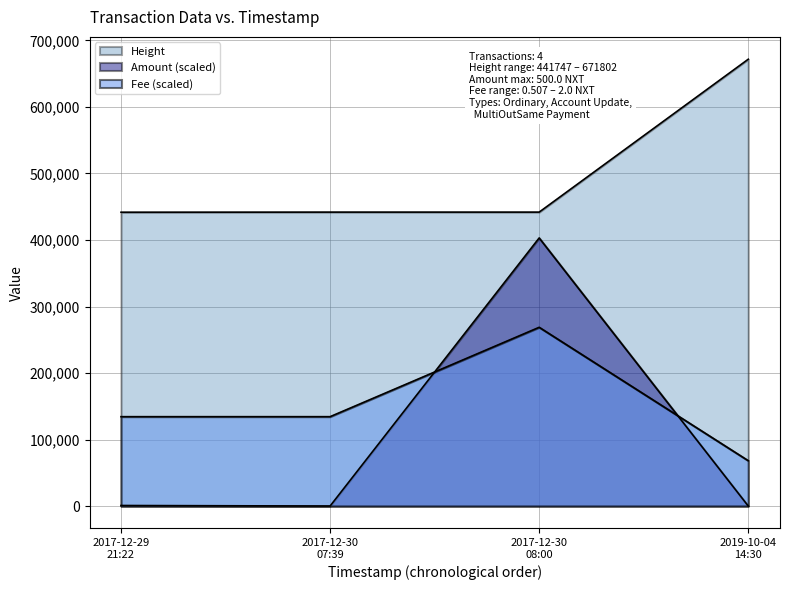

How many data points in Height are less than 441906?

2